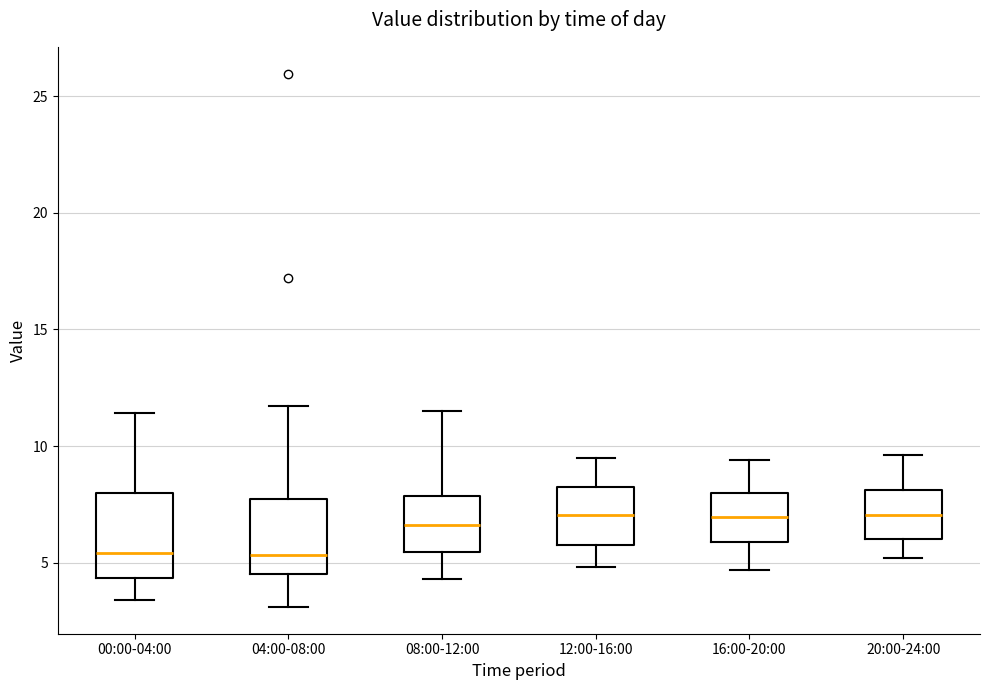

Reading left to right, read every box against the y-axis: the position of its median line, the range the box covers, and the ends of its whiskers. The values are not printed on the chart, so give them approximately, as read against the axis.

00:00-04:00: median 5.5, box 4.5 to 8.0, whiskers 3.5 to 11.5
04:00-08:00: median 5.5, box 4.5 to 7.5, whiskers 3.0 to 11.5
08:00-12:00: median 6.5, box 5.5 to 8.0, whiskers 4.5 to 11.5
12:00-16:00: median 7.0, box 6.0 to 8.0, whiskers 5.0 to 9.5
16:00-20:00: median 7.0, box 6.0 to 8.0, whiskers 4.5 to 9.5
20:00-24:00: median 7.0, box 6.0 to 8.0, whiskers 5.0 to 9.5